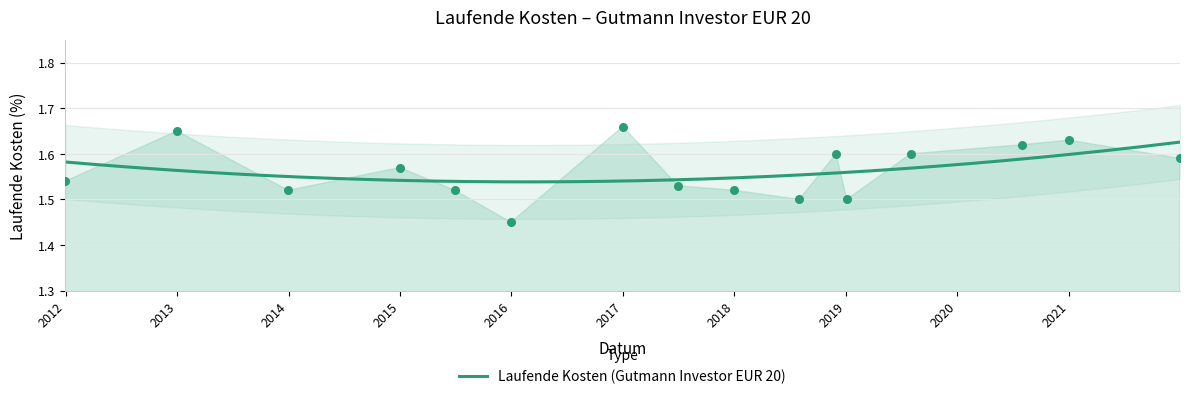

Which has a higher value, 2020-12-31 or 2012-12-31?

2012-12-31